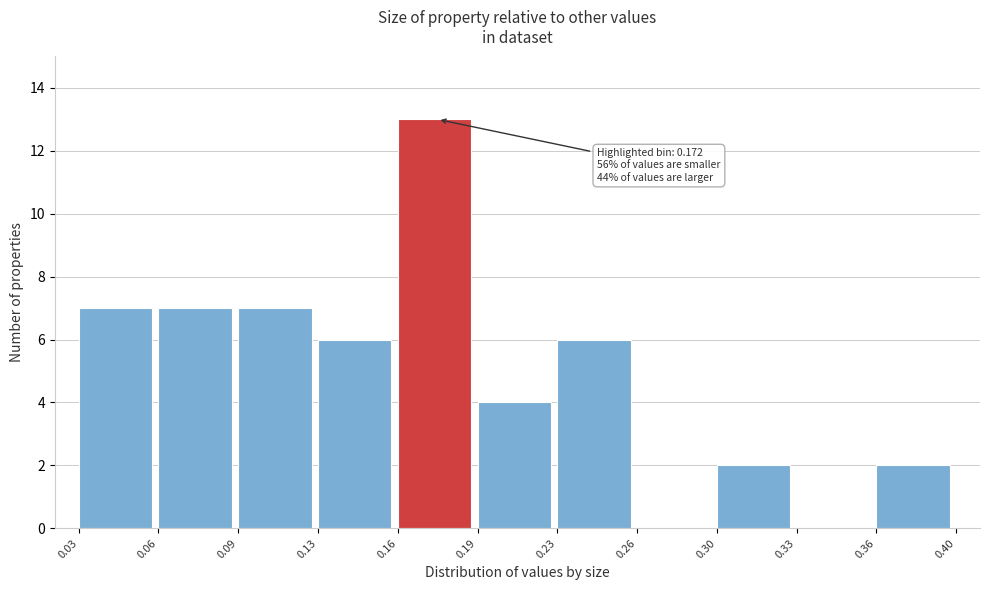

Reading left to right, list all the values displayed in this chart.

0.03=7	0.06=7	0.09=7	0.13=6	0.16=13	0.19=4	0.23=6	0.26=0	0.30=2	0.33=0	0.36=2